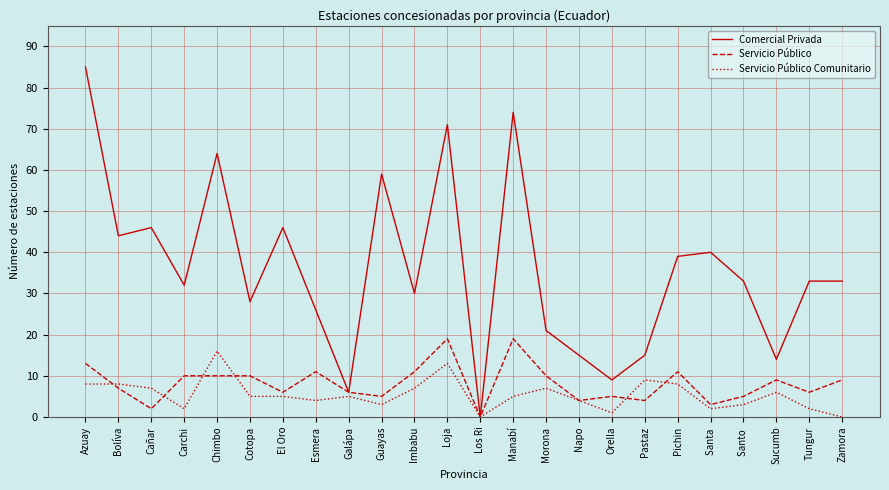

Which series has the largest total across all categories?

Comercial Privada